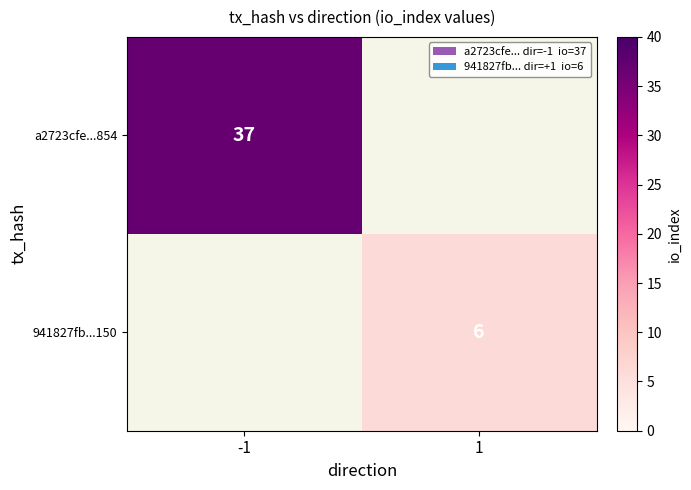

The a2723cfe...854 series shows 37 at -1. True or false?

True